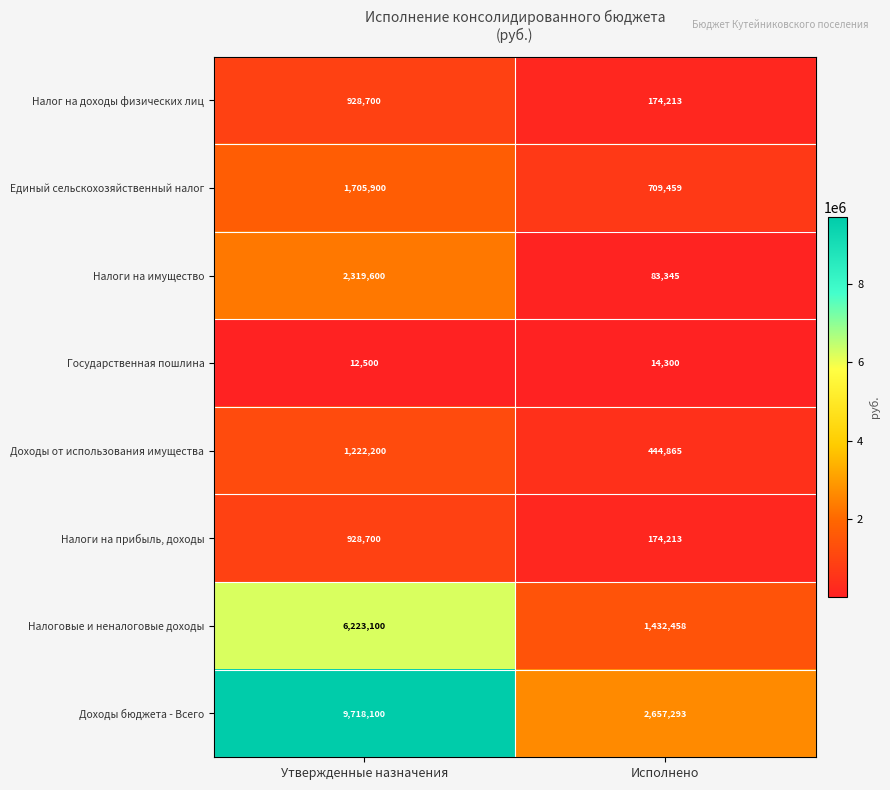

Read the Государственная пошлина value at Утвержденные назначения.

12500